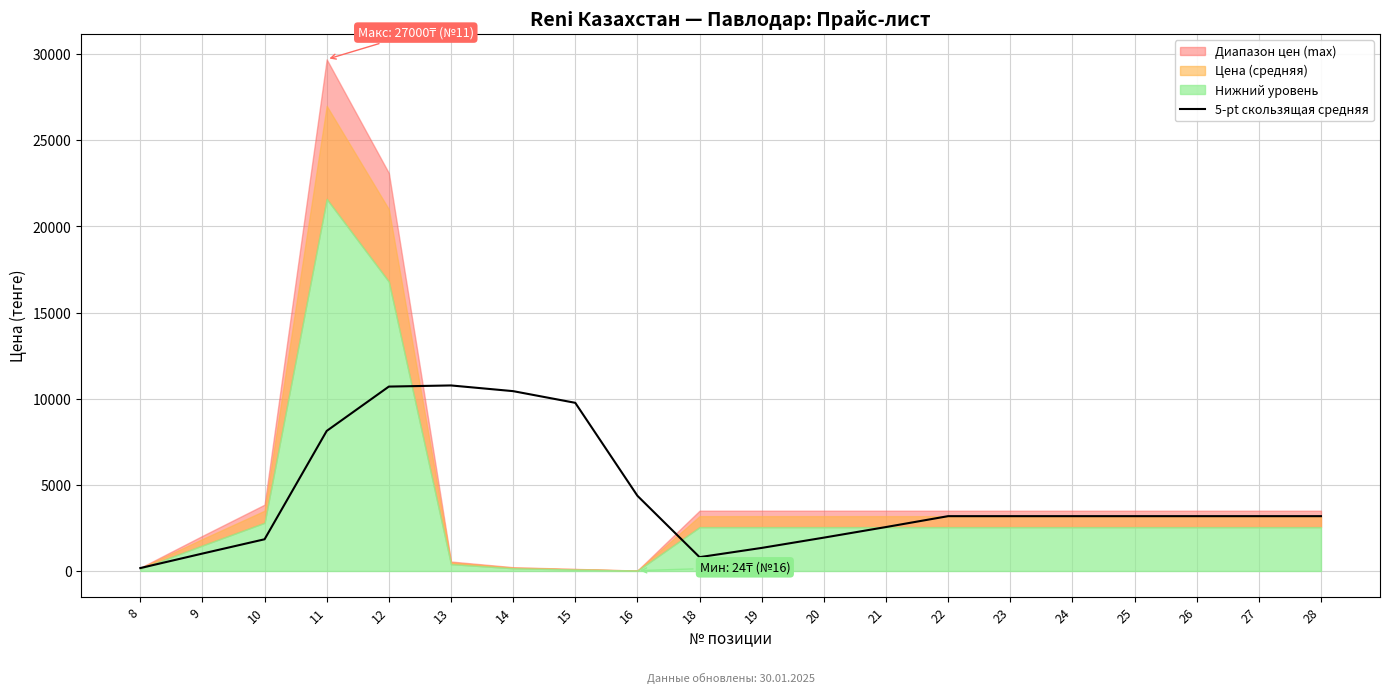

Is it true that the value at 26 is 4212.4?

False